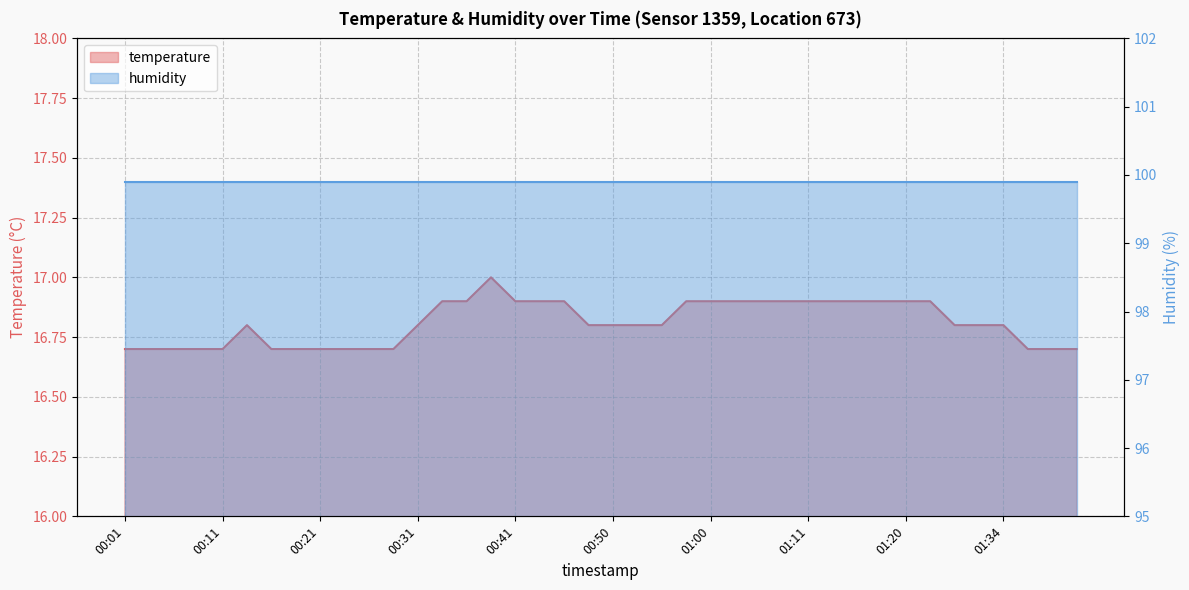

Reading right to left, extract all data points from this chart.

01:41=16.7	01:39=16.7	01:36=16.7	01:34=16.8	01:31=16.8	01:29=16.8	01:26=16.9	01:20=16.9	01:18=16.9	01:16=16.9	01:13=16.9	01:11=16.9	01:08=16.9	01:05=16.9	01:03=16.9	01:00=16.9	00:58=16.9	00:55=16.8	00:53=16.8	00:50=16.8	00:48=16.8	00:45=16.9	00:43=16.9	00:41=16.9	00:38=17.0	00:36=16.9	00:33=16.9	00:31=16.8	00:28=16.7	00:26=16.7	00:23=16.7	00:21=16.7	00:18=16.7	00:16=16.7	00:14=16.8	00:11=16.7	00:09=16.7	00:06=16.7	00:04=16.7	00:01=16.7